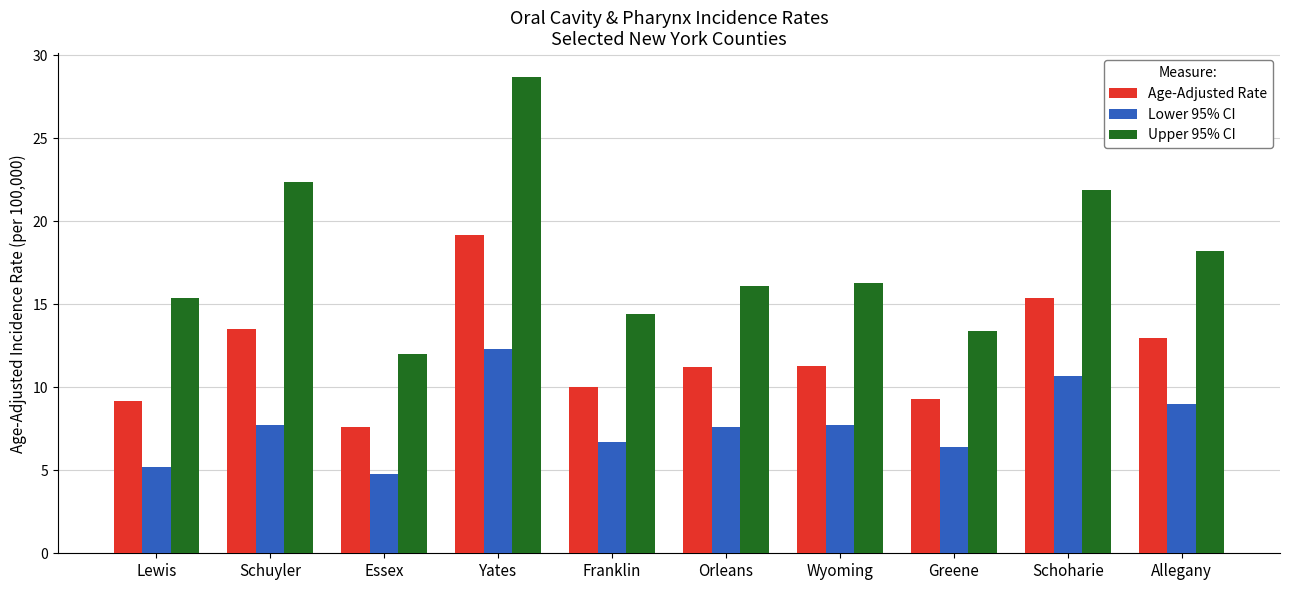

What is the greatest value displayed?

28.7